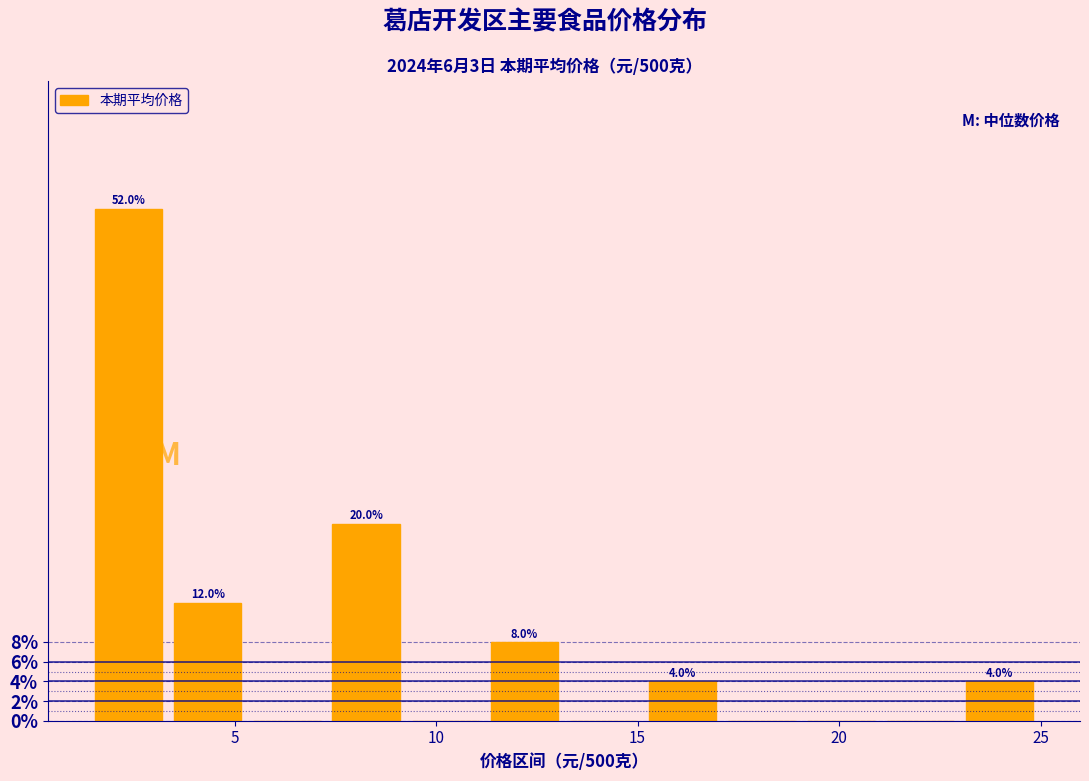

Around what value on the x-axis is the tallest bar? Give the approximate position of its centre, as read against the axis.

2.5